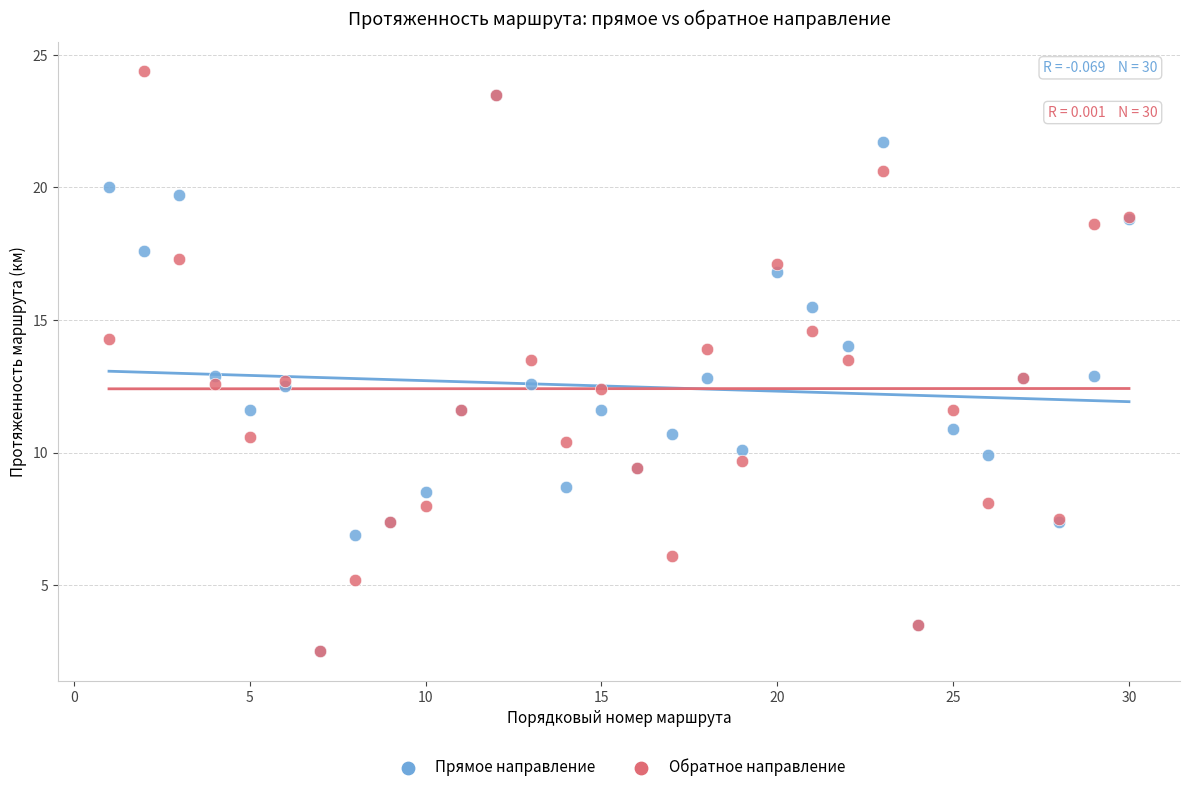

Which series contains the highest Y value?

Обратное направление